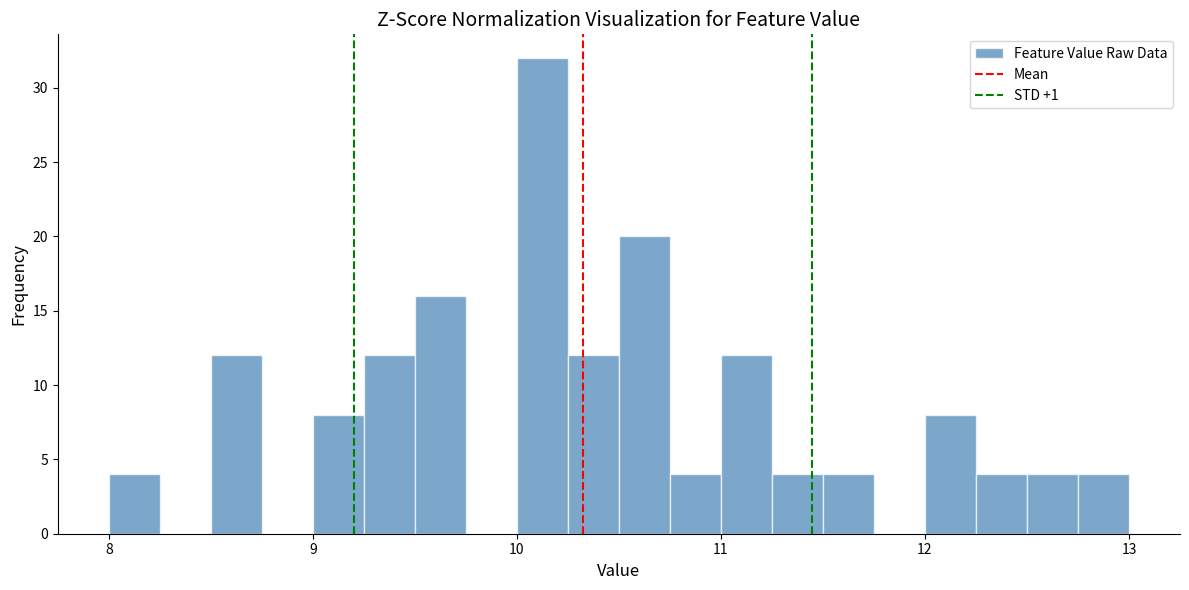

Read against the x-axis, roughly where is the centre of the tallest bar?

10.1